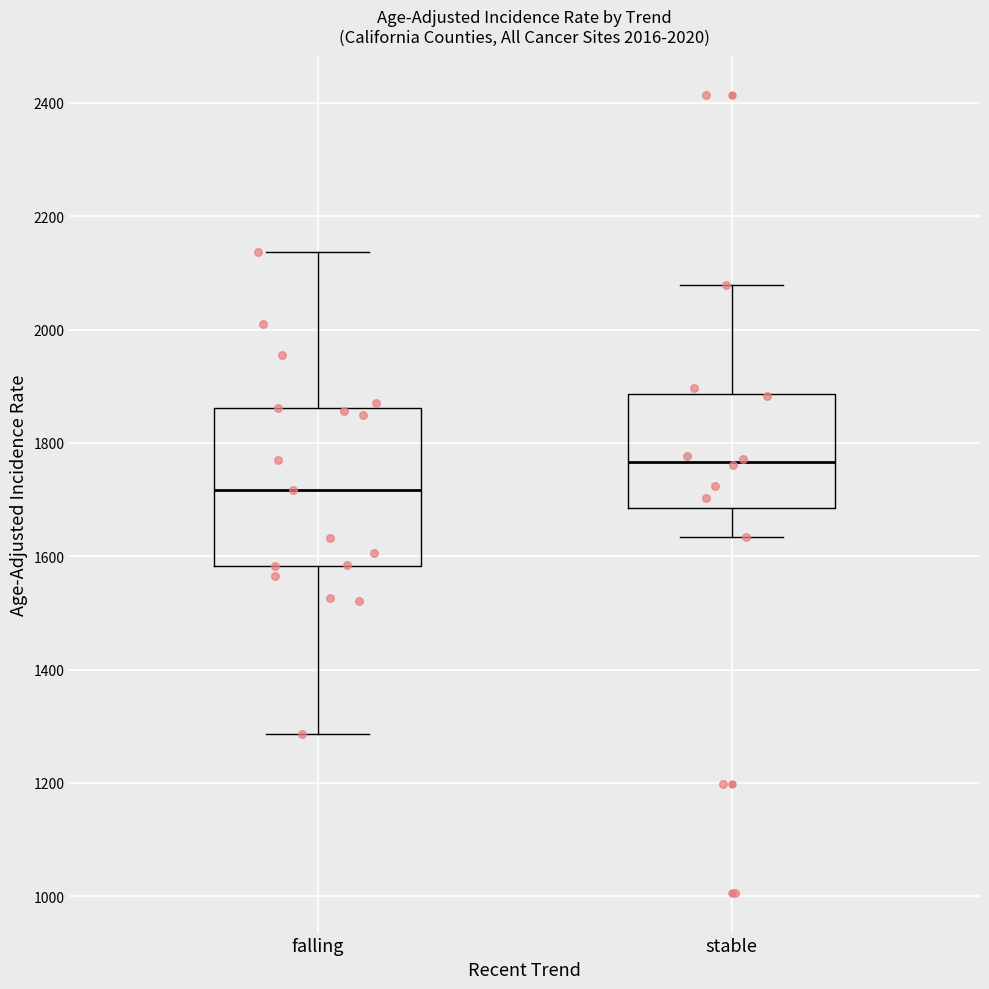

Reading left to right, read every box against the y-axis: the position of its median line, the range the box covers, and the ends of its whiskers. The values are not printed on the chart, so give them approximately, as read against the axis.

falling: median 1720, box 1580 to 1860, whiskers 1280 to 2140
stable: median 1760, box 1680 to 1880, whiskers 1640 to 2080